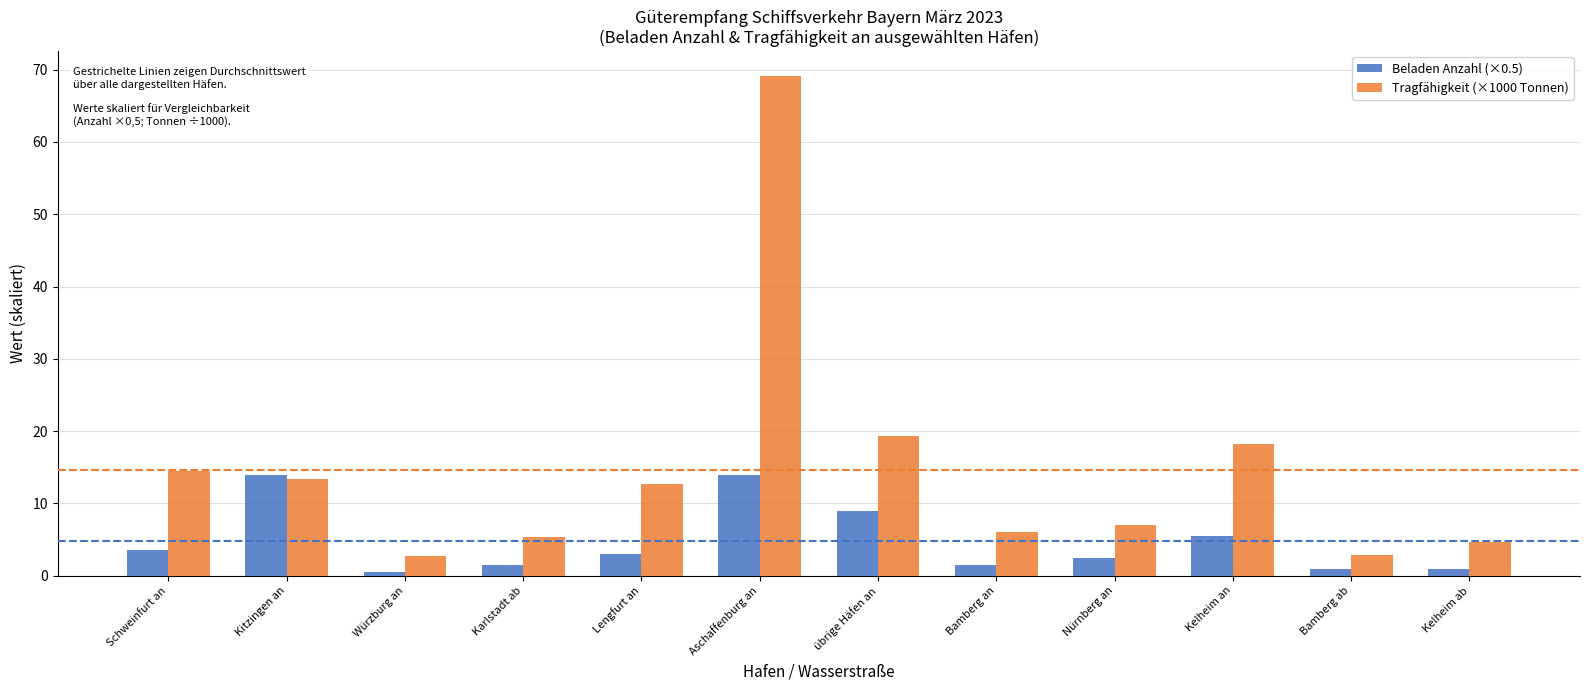

Which series has the widest spread of values?

Tragfähigkeit (×1000 Tonnen)